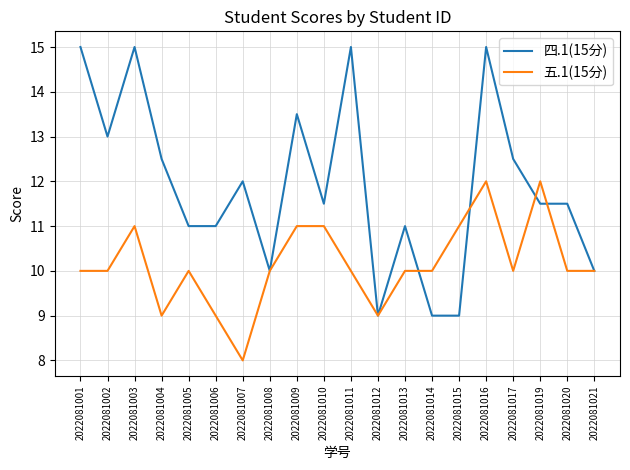

Count the number of data series in this chart.

2